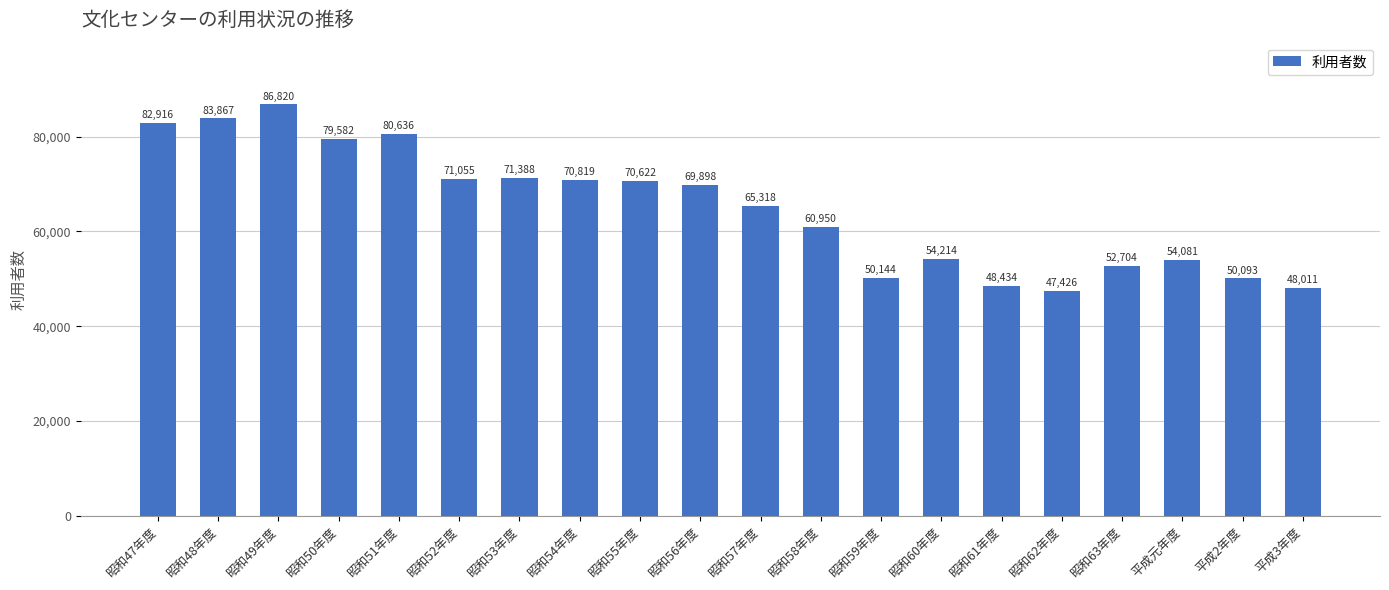

Reading right to left, what are all the values shown in this chart?

平成3年度=48011	平成2年度=50093	平成元年度=54081	昭和63年度=52704	昭和62年度=47426	昭和61年度=48434	昭和60年度=54214	昭和59年度=50144	昭和58年度=60950	昭和57年度=65318	昭和56年度=69898	昭和55年度=70622	昭和54年度=70819	昭和53年度=71388	昭和52年度=71055	昭和51年度=80636	昭和50年度=79582	昭和49年度=86820	昭和48年度=83867	昭和47年度=82916